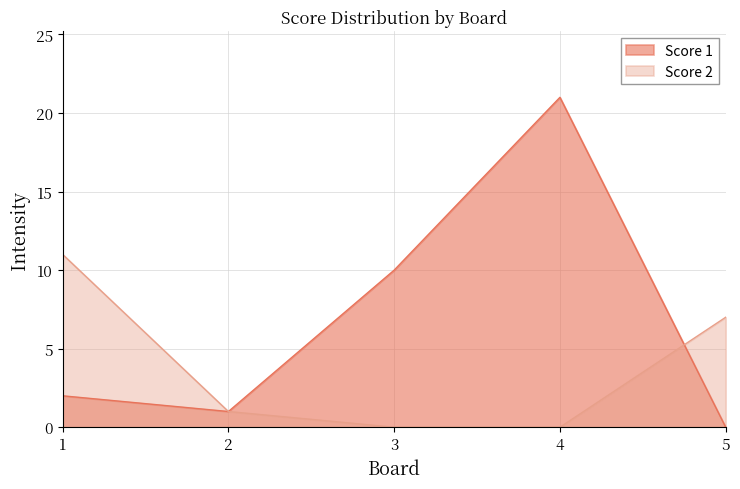

Read the Score 2 value at 5, to the nearest 5.

5